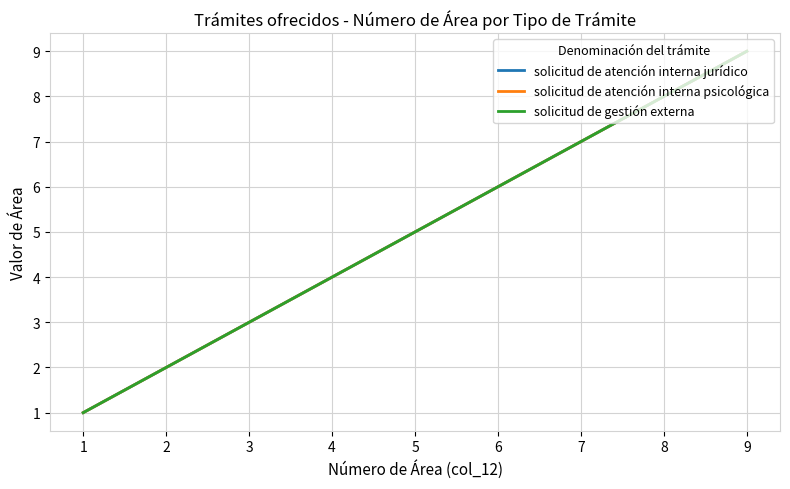

True or false: solicitud de gestión externa and solicitud de atención interna psicológica intersect in this chart.

False